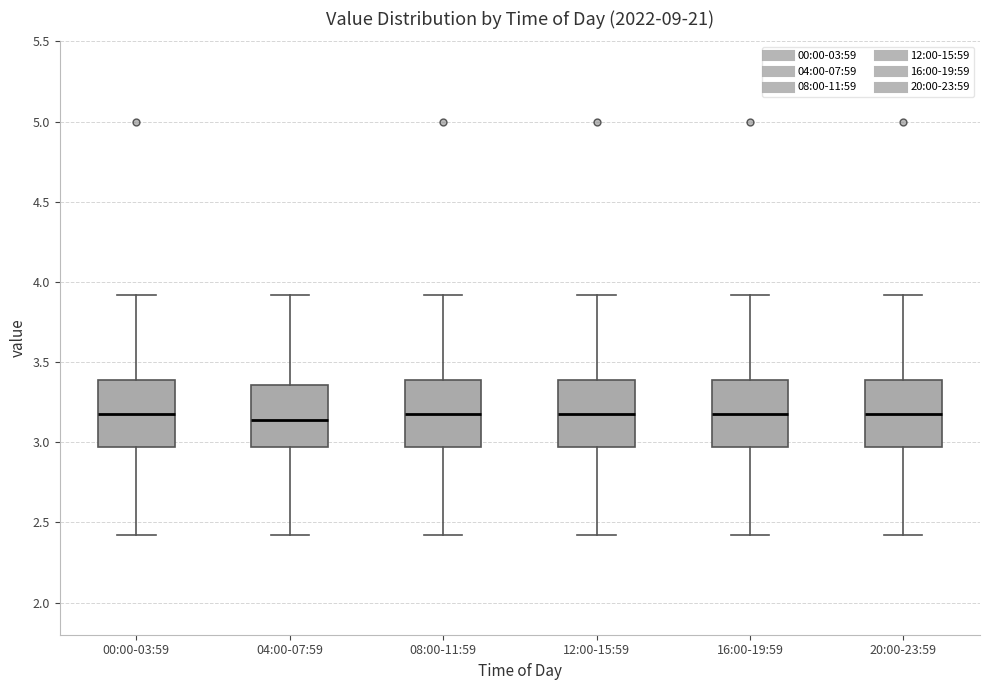

Reading left to right, read every box against the y-axis: the position of its median line, the range the box covers, and the ends of its whiskers. The values are not printed on the chart, so give them approximately, as read against the axis.

00:00-03:59: median 3.20, box 2.95 to 3.40, whiskers 2.40 to 3.90
04:00-07:59: median 3.15, box 2.95 to 3.35, whiskers 2.40 to 3.90
08:00-11:59: median 3.20, box 2.95 to 3.40, whiskers 2.40 to 3.90
12:00-15:59: median 3.20, box 2.95 to 3.40, whiskers 2.40 to 3.90
16:00-19:59: median 3.20, box 2.95 to 3.40, whiskers 2.40 to 3.90
20:00-23:59: median 3.20, box 2.95 to 3.40, whiskers 2.40 to 3.90